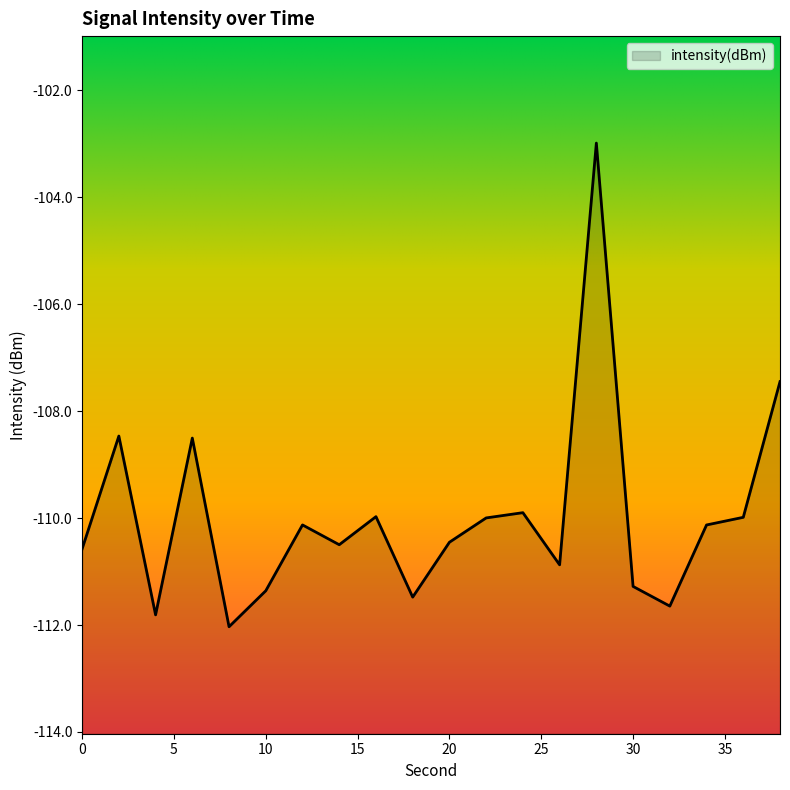

True or false: the data shows -72.9 at 14.

False